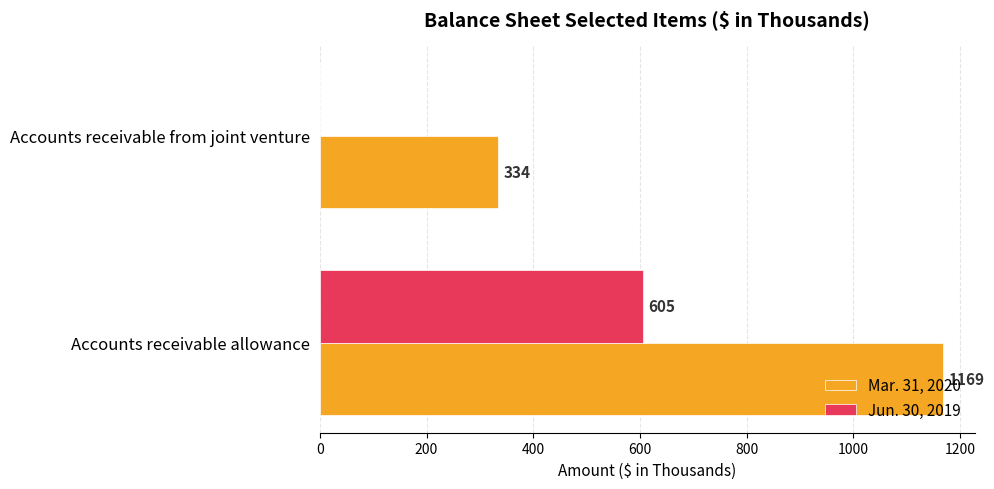

What value does the Mar. 31, 2020 series have at Accounts receivable from joint venture?

334